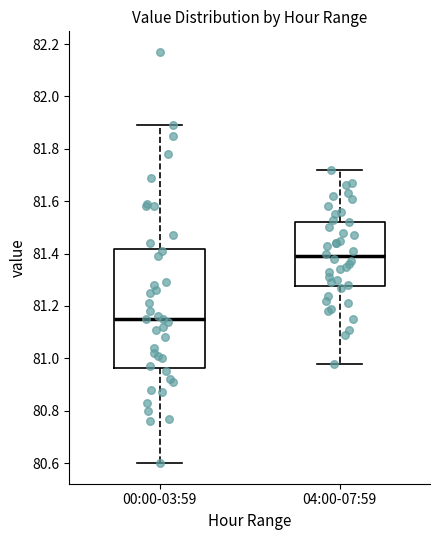

Reading left to right, transcribe this box plot: for each box, give where its median line is, the range the box spans, and where its two whiskers end, as read against the y-axis. The values are not printed on the chart, so give them approximately, as read against the axis.

00:00-03:59: median 81.16, box 80.96 to 81.42, whiskers 80.60 to 81.90
04:00-07:59: median 81.40, box 81.28 to 81.52, whiskers 80.98 to 81.72